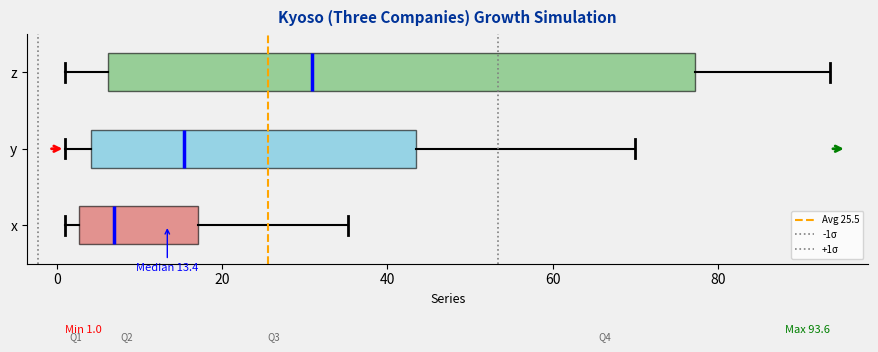

Which box's median line is the furthest to the left?

x